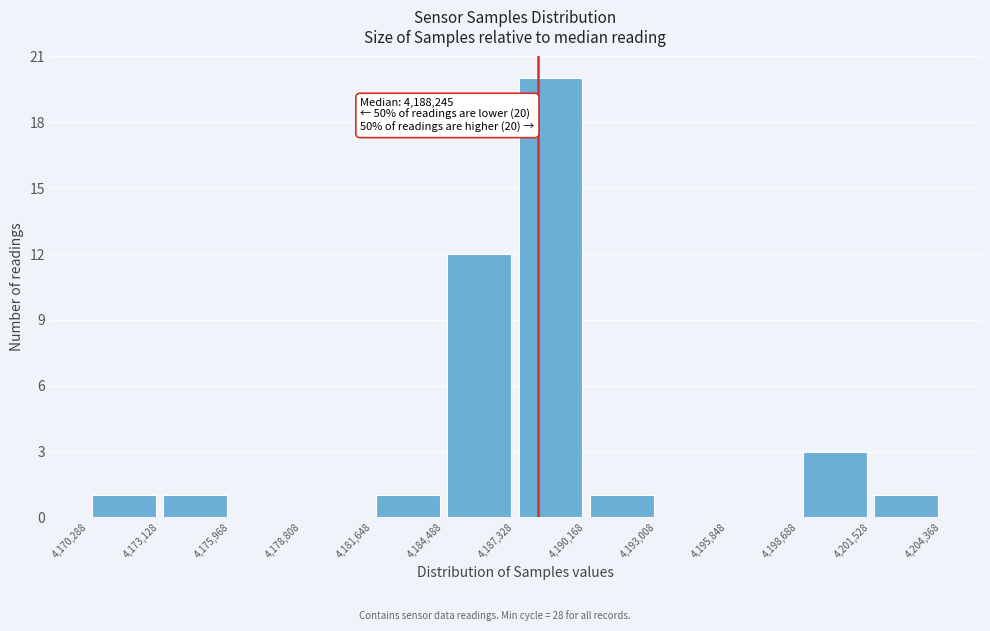

Which range on the x-axis has the tallest bar?

4,187,328 to 4,190,168